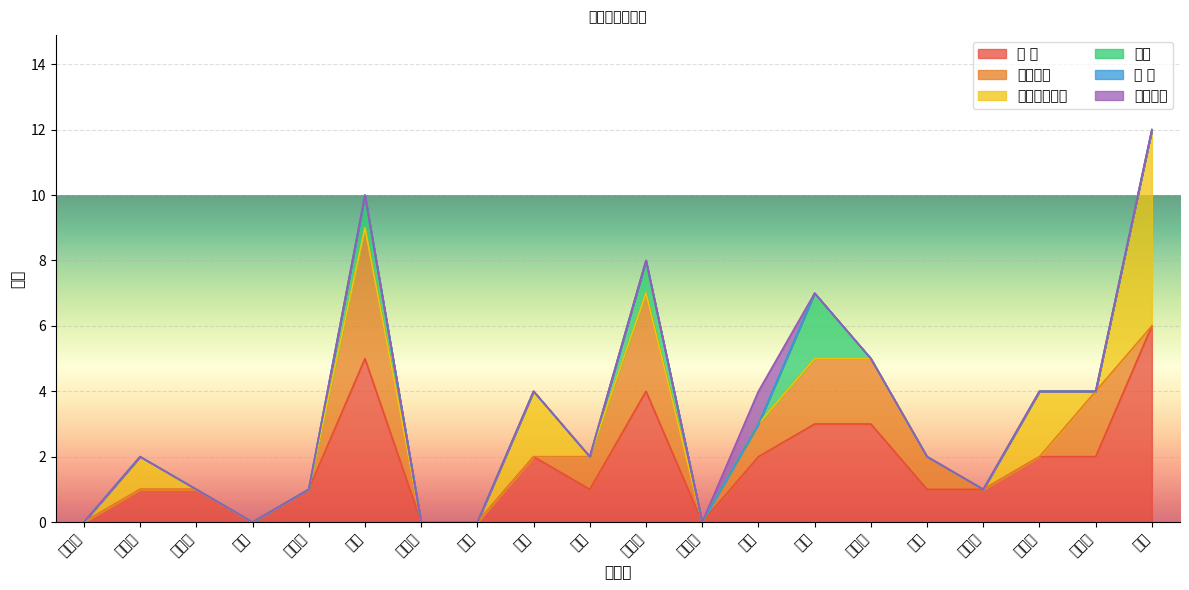

How many lines are shown in the chart?

6